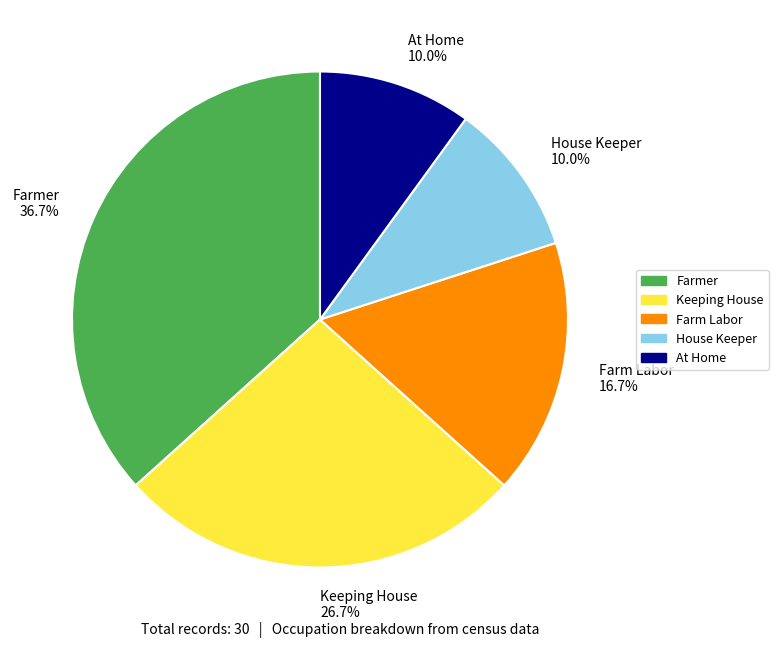

How many slices are in this pie chart?

5